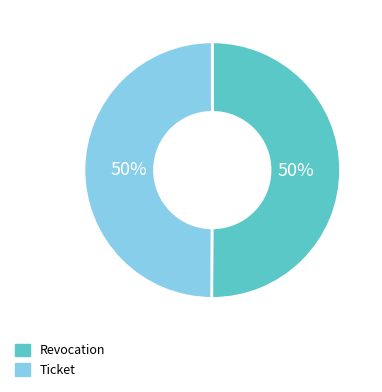

What percentage is the Revocation slice, to the nearest percent?

50%